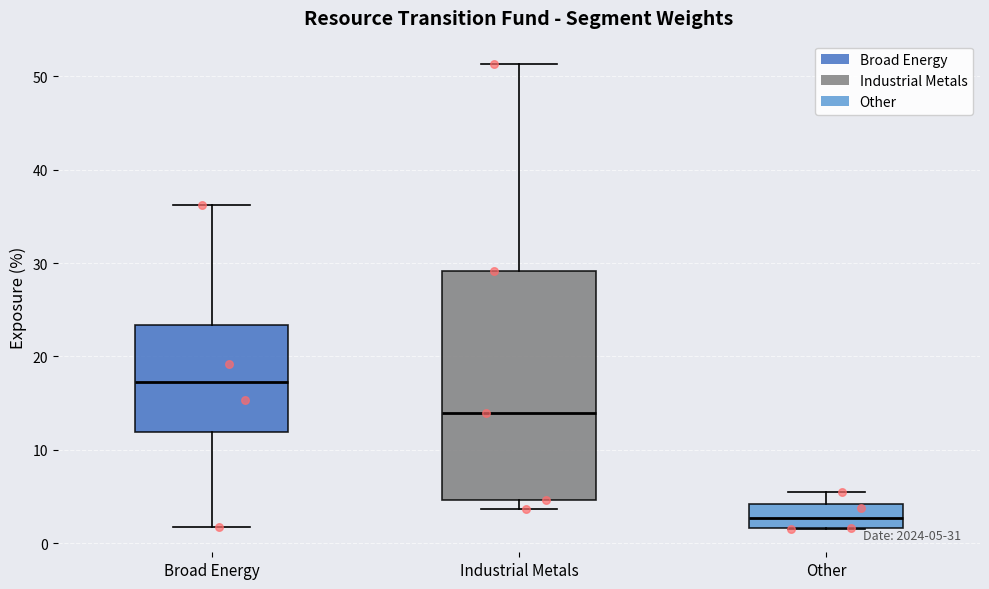

Which box's median line is the highest?

Broad Energy